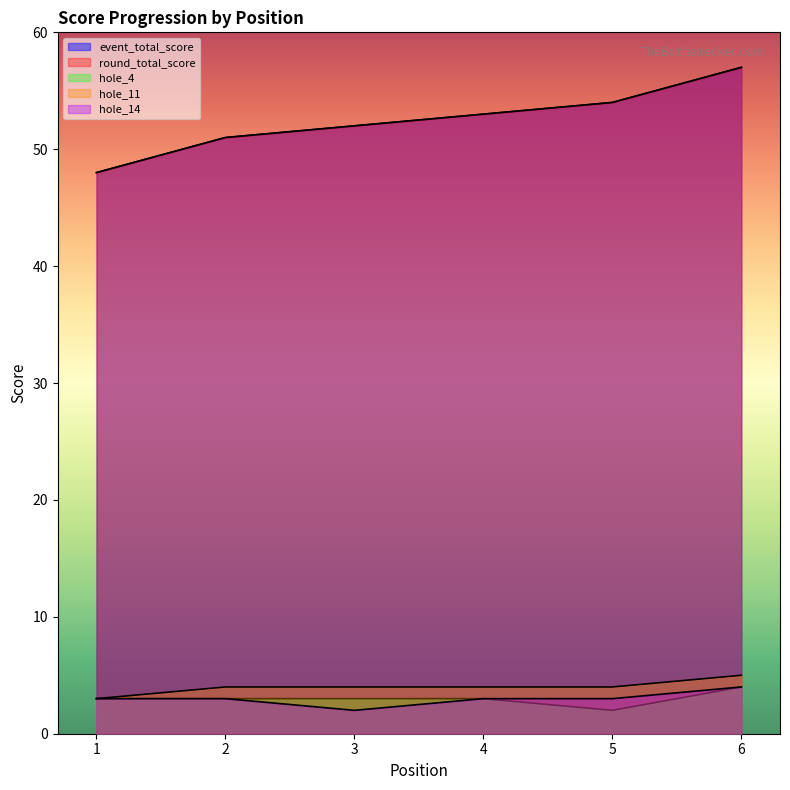

How many lines are shown in the chart?

5